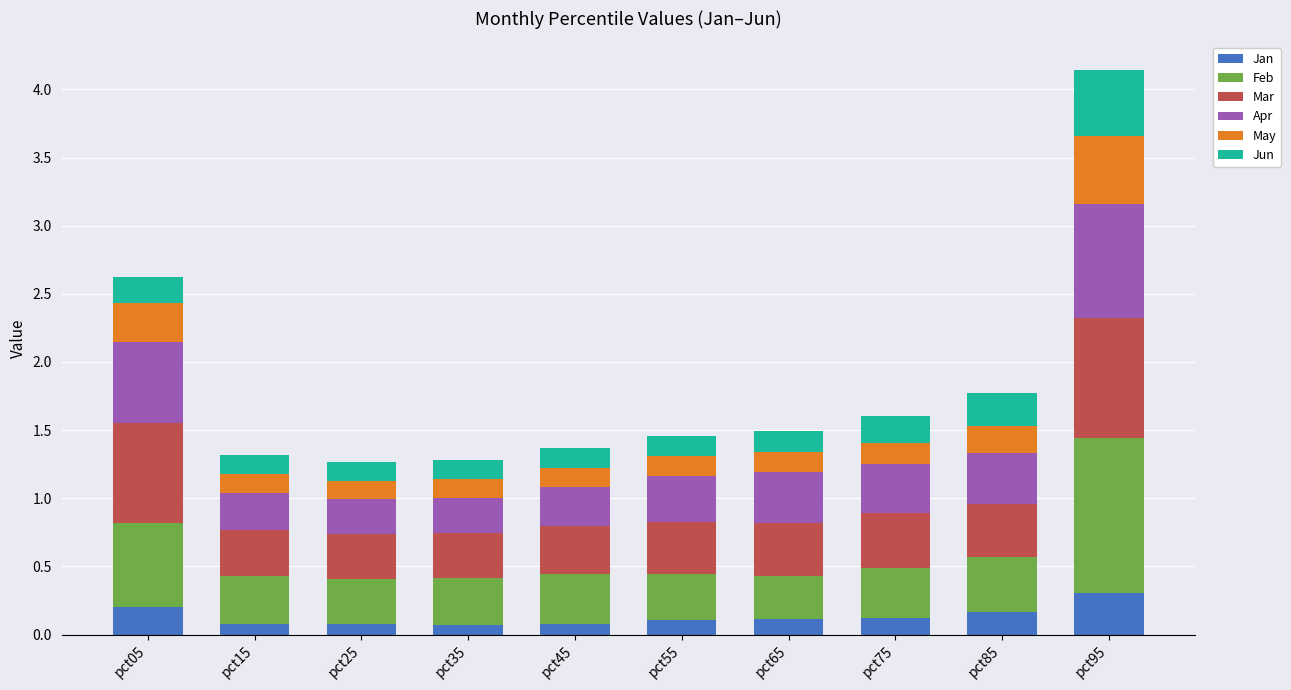

What is the total value across all series at pct65?

1.5